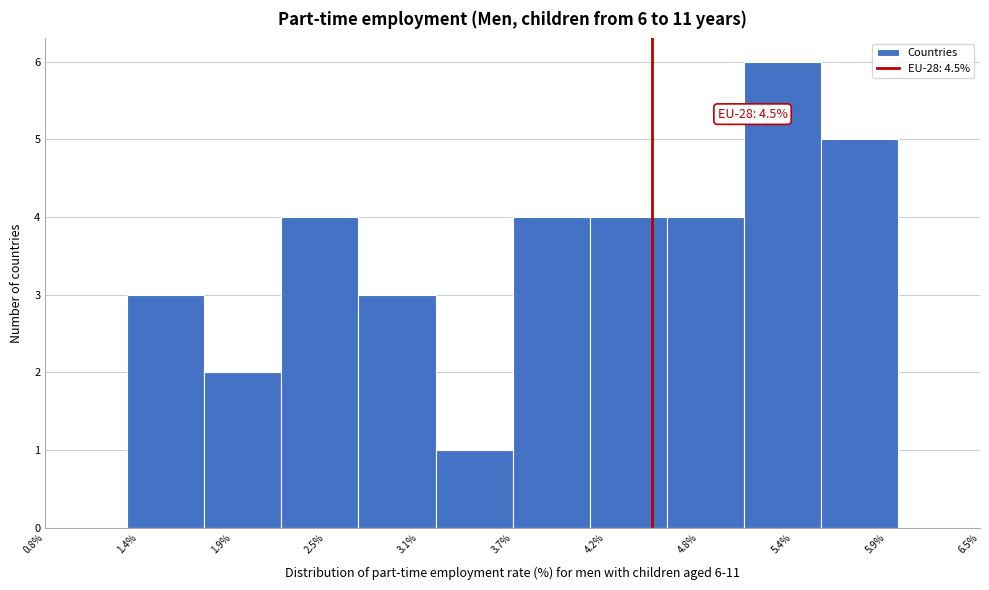

Which range on the x-axis has the tallest bar?

5.06 to 5.53